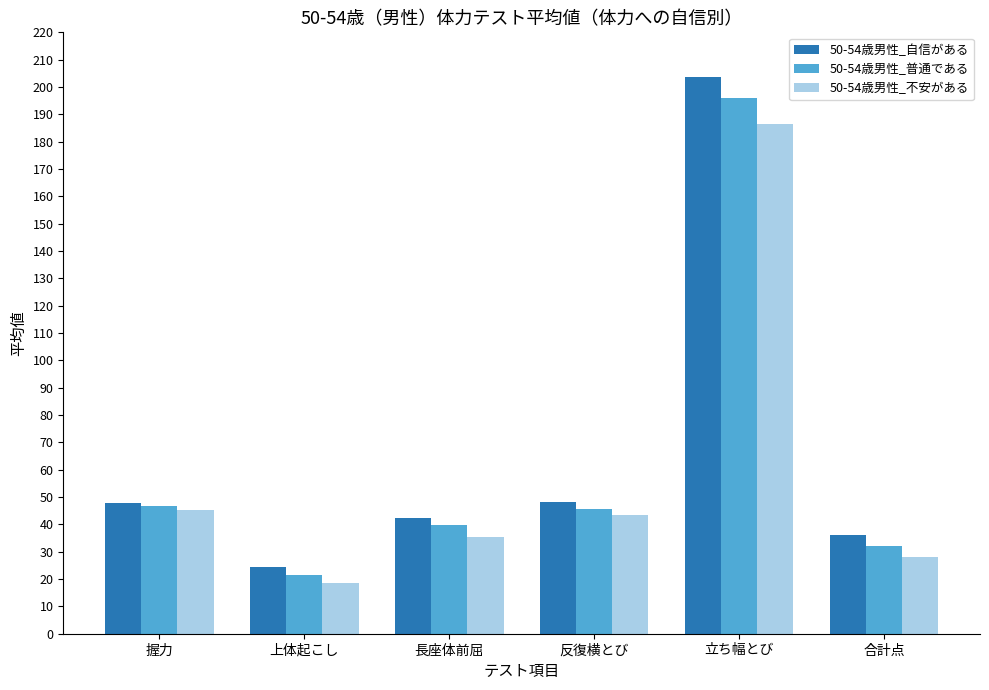

Which series has the largest total across all categories?

50-54歳男性_自信がある